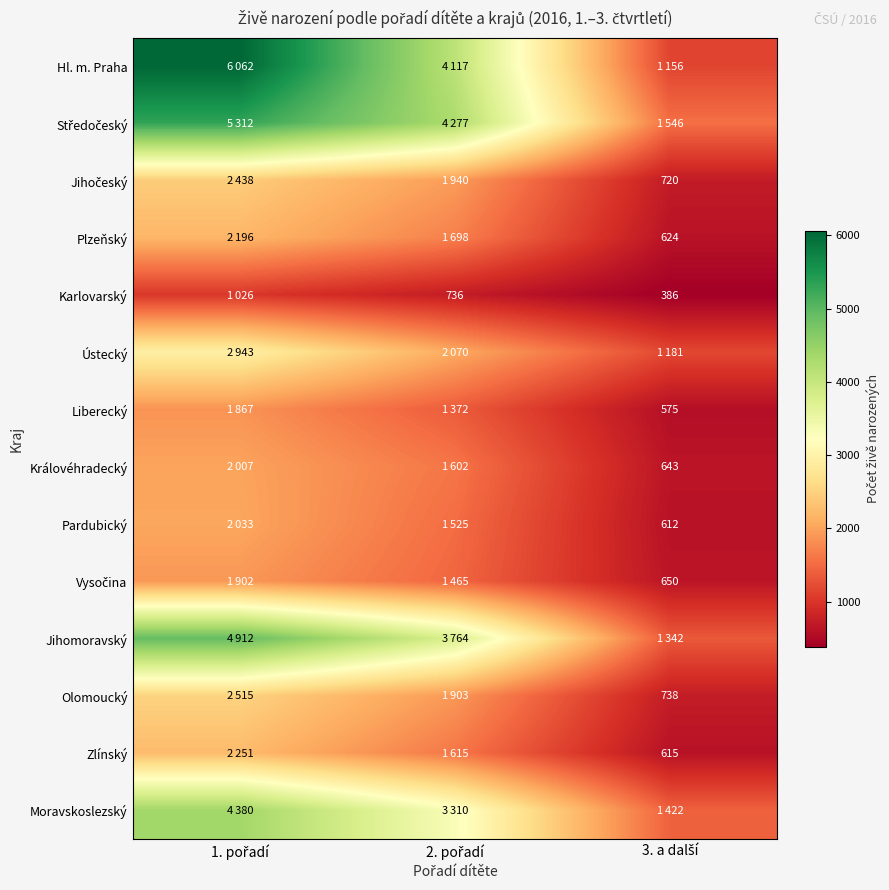

What is the approximate value of Liberecký at 1. pořadí, to the nearest 10?

1870